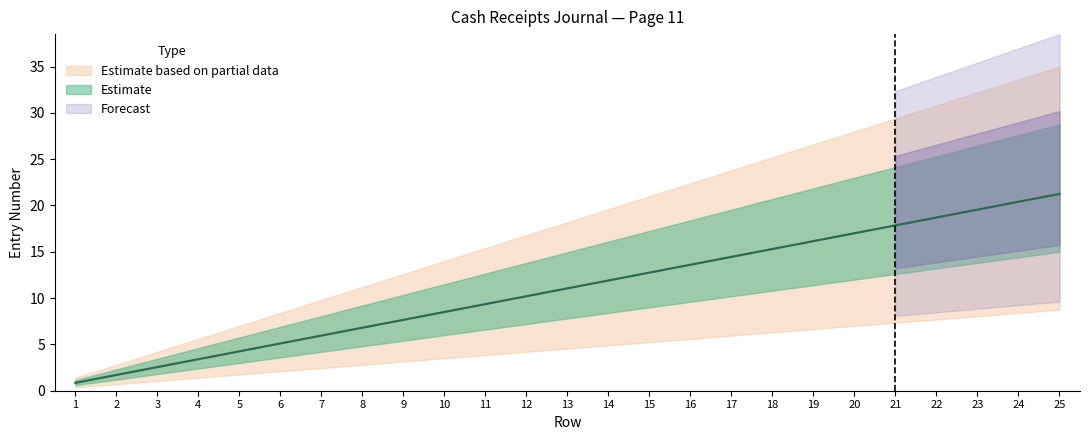

What is the sum of all lower values?

325